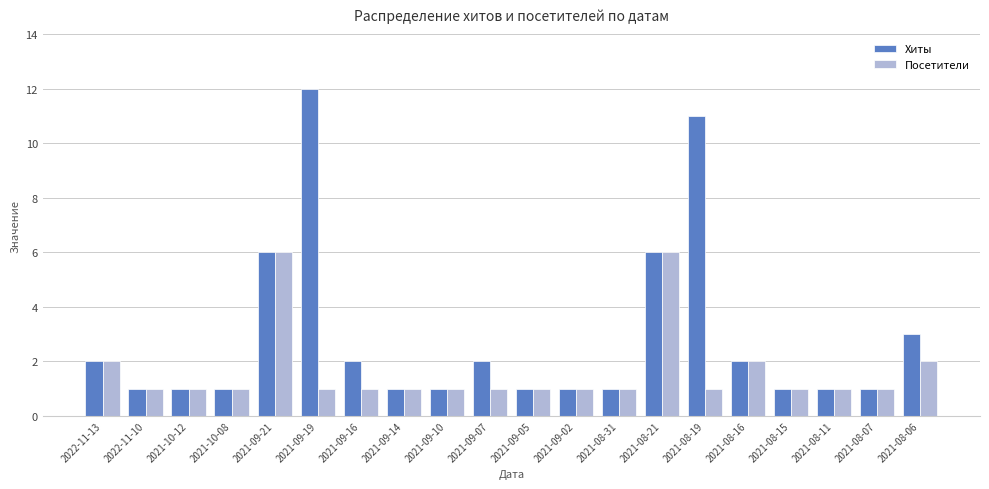

The value of Хиты at 2021-09-05 is 0. True or false?

False